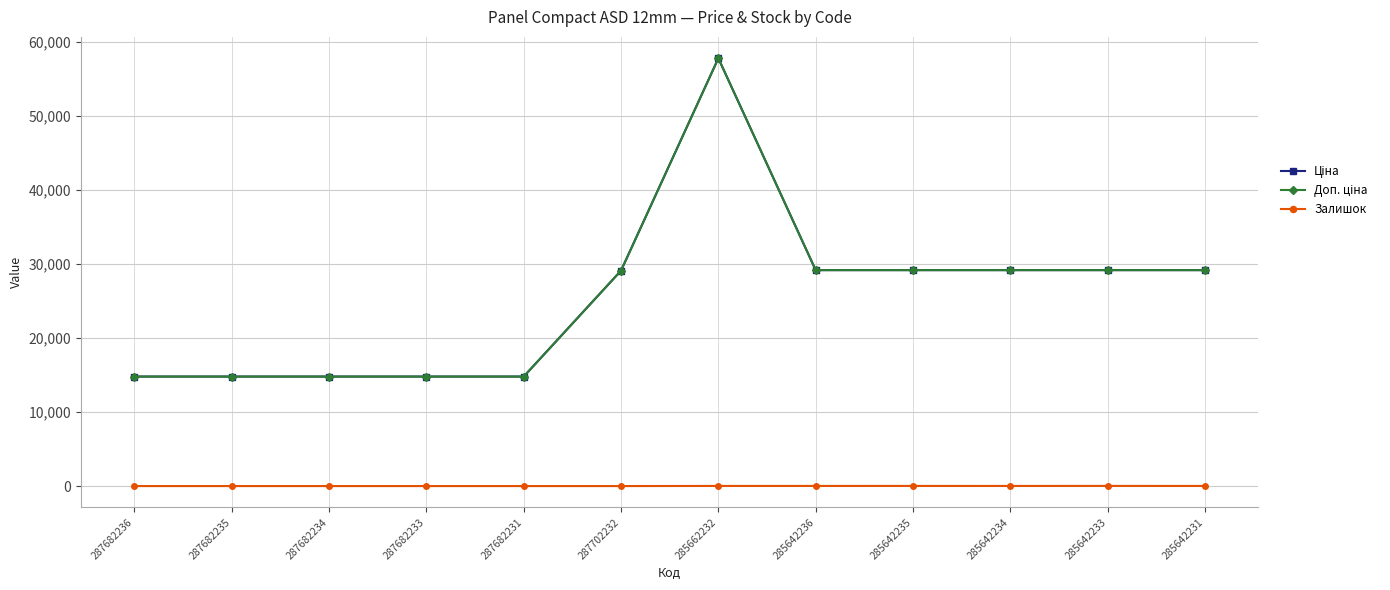

Is this an area chart (filled region under the line)?

No